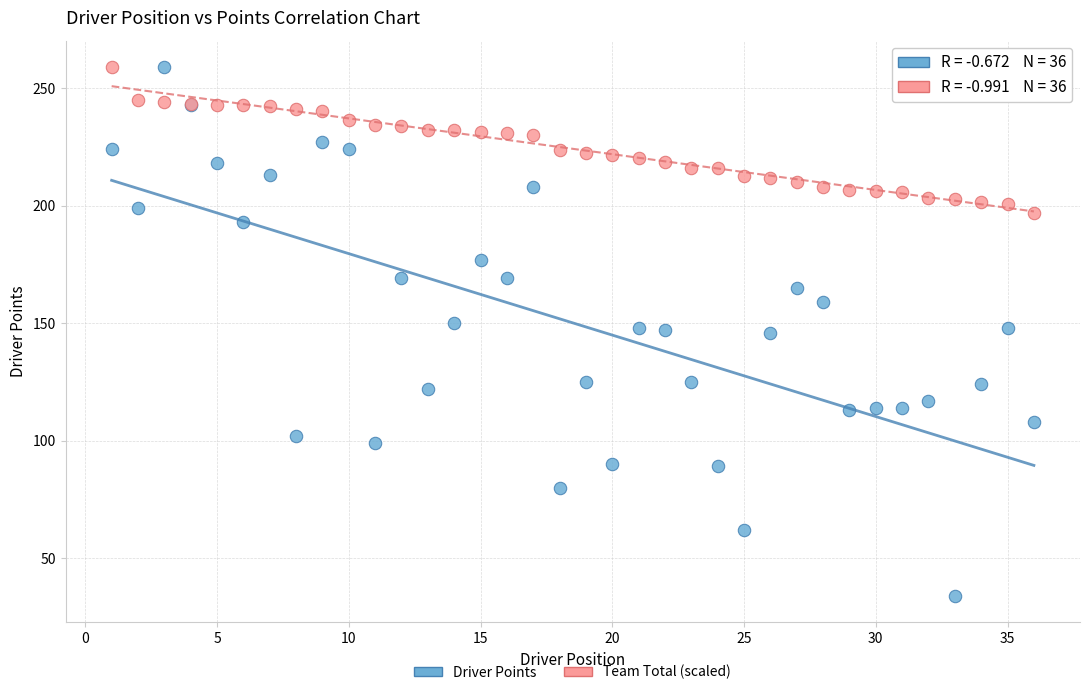

Which series has the largest Y range (max minus min)?

Driver Points